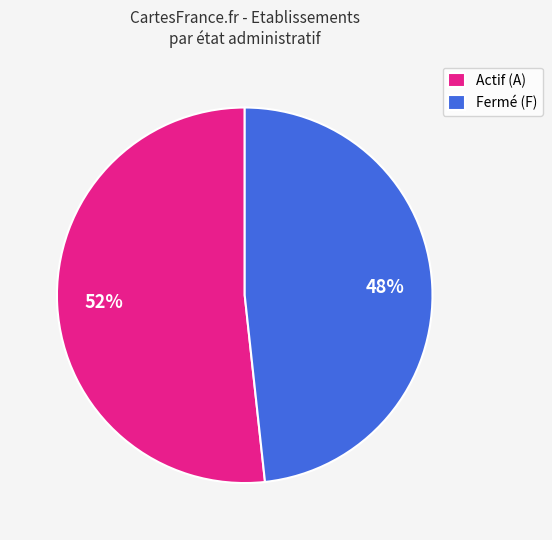

Approximately how many times larger is the value at Actif (A) compared to Fermé (F)?

1.1